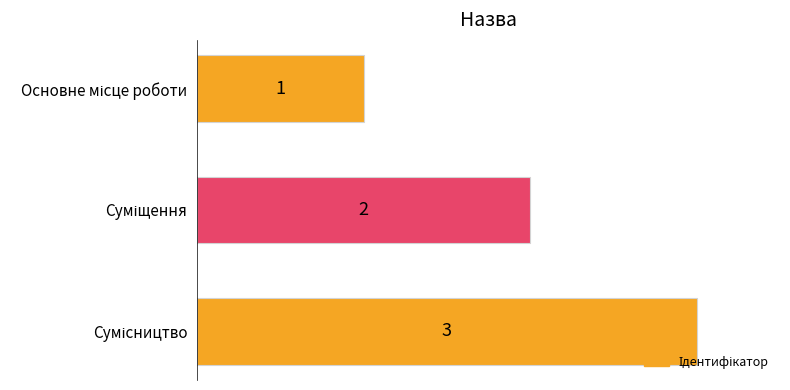

What is the minimum value shown in the chart?

1